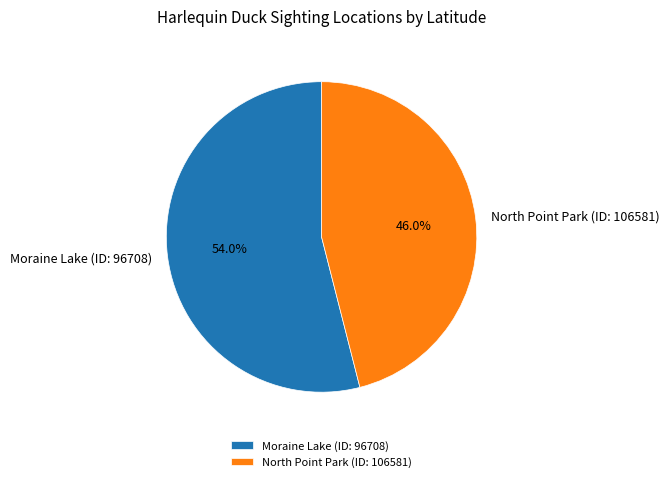

To the nearest percent, what percentage of the pie is North Point Park (ID: 106581)?

46%